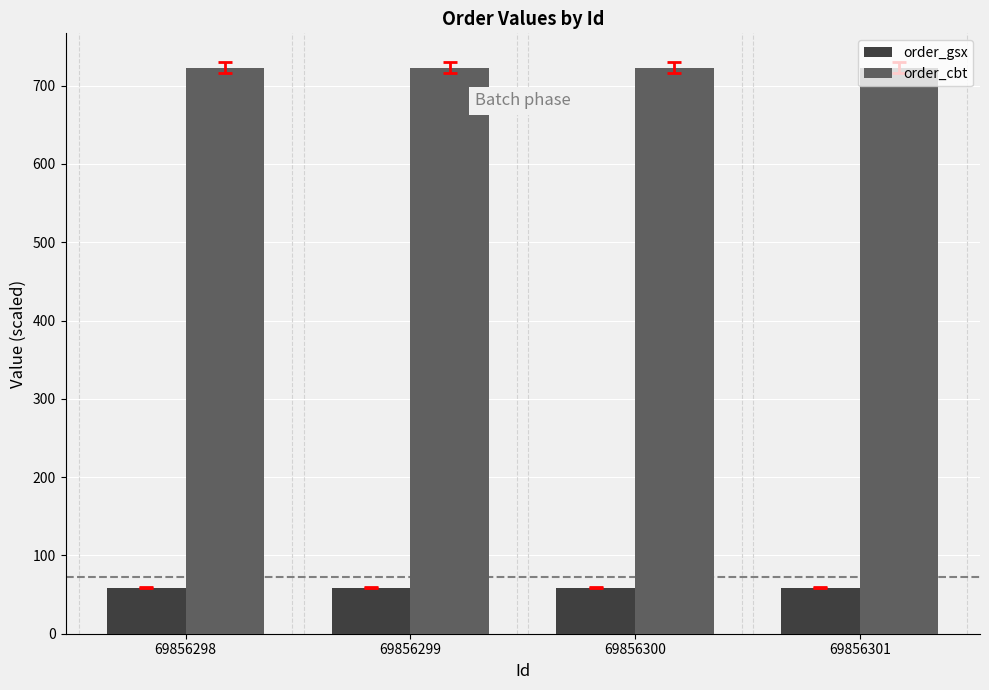

What is the minimum value for order_gsx?

58.8